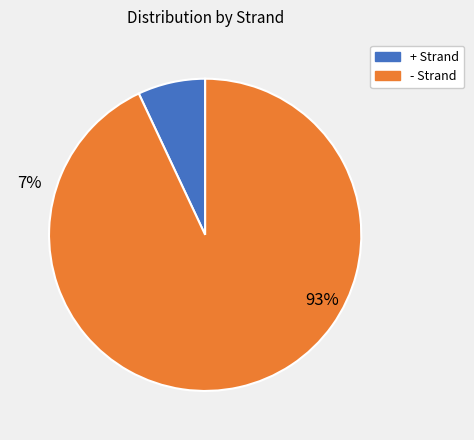

What is the ratio of the value at - Strand to the value at + Strand?

13.3